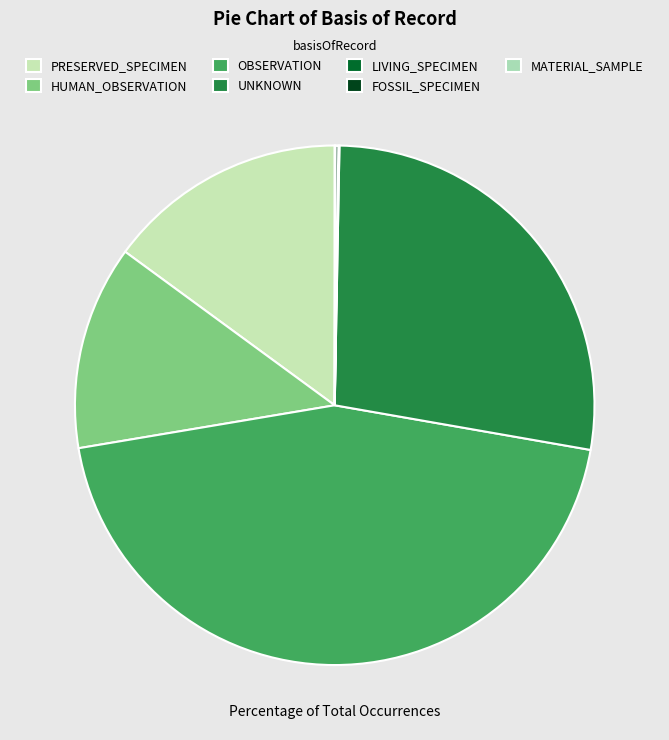

How many segments does this pie chart have?

7